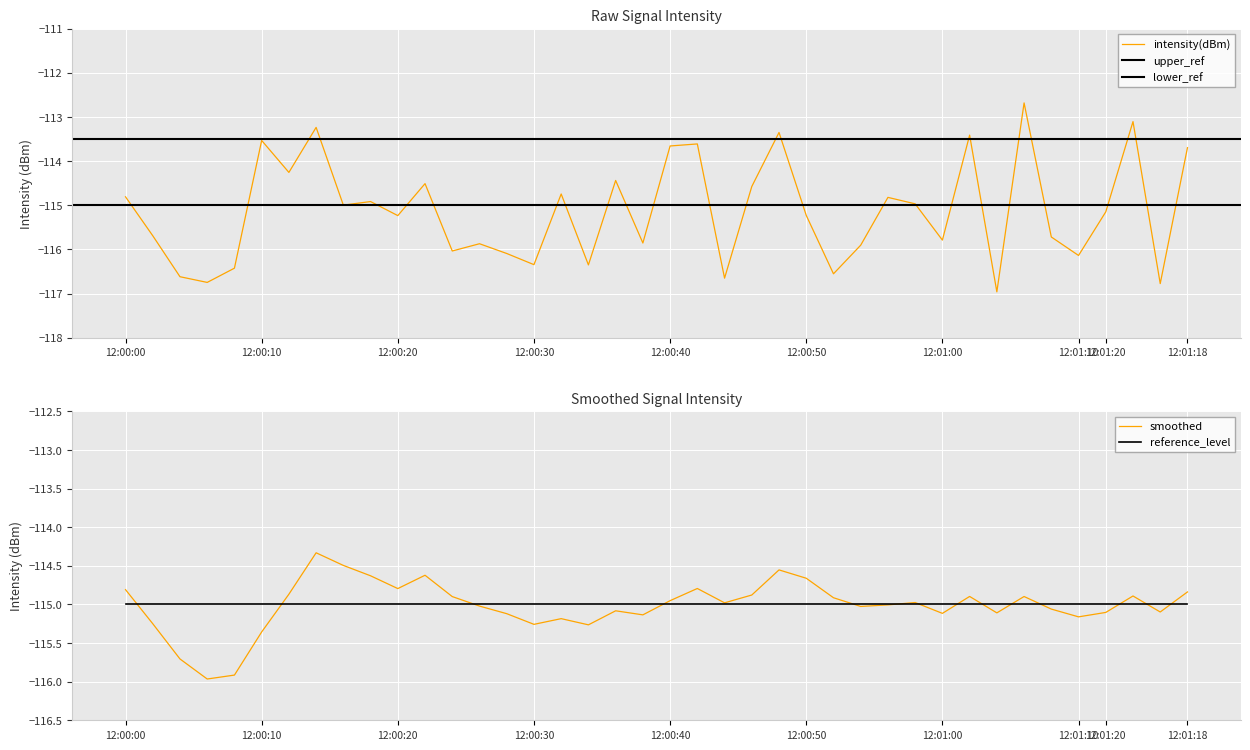

True or false: intensity(dBm) has more than 2 interior local peaks.

True